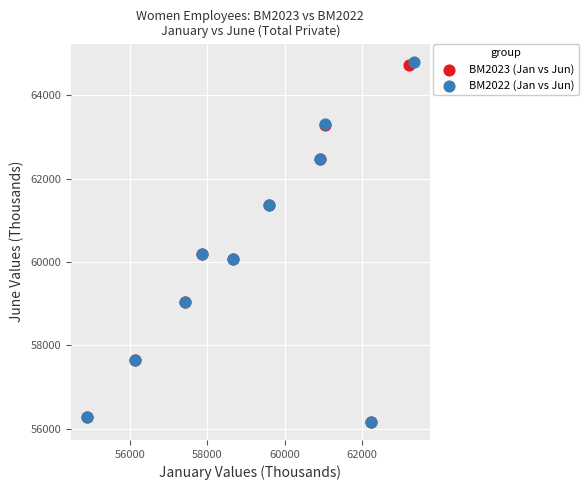

Which series has the largest Y range (max minus min)?

BM2022 (Jan vs Jun)